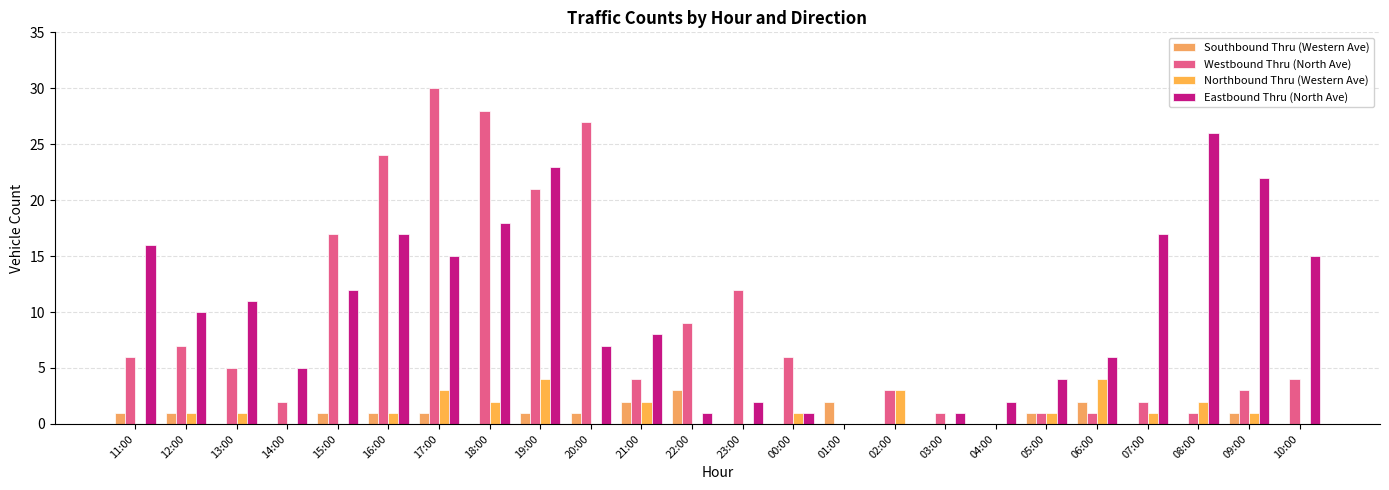

True or false: Northbound Thru (Western Ave) has a value of -3 at 04:00.

False